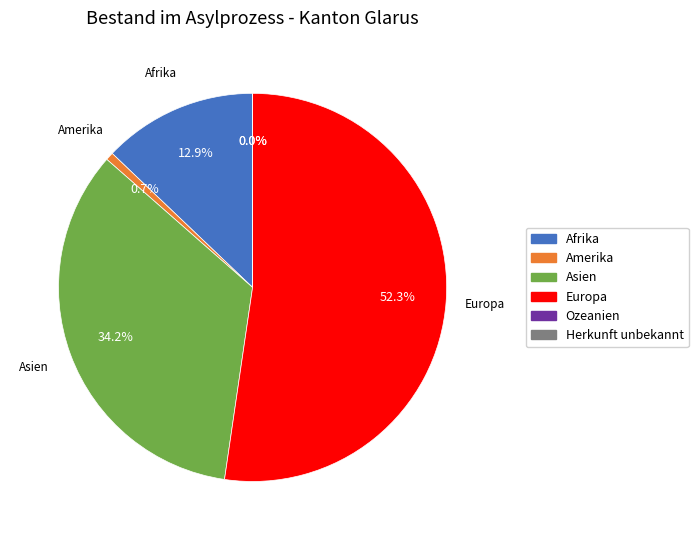

How many slices are in this pie chart?

6